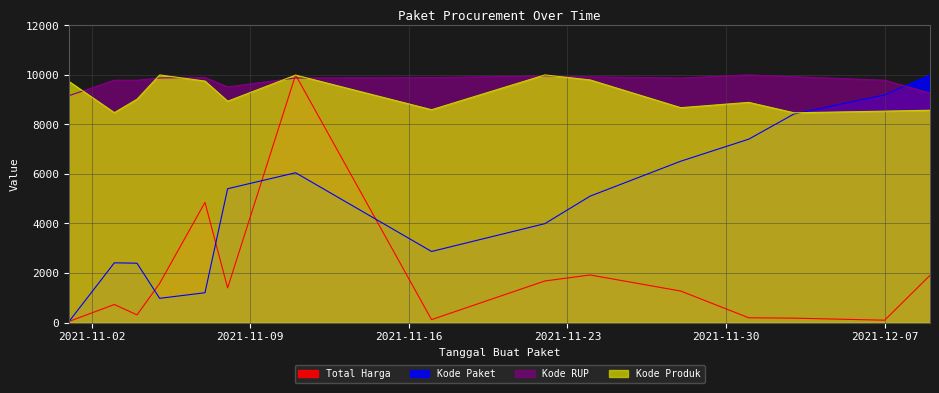

Where do Kode Paket and Kode Produk first cross each other?

2021-12-03 and 2021-12-07